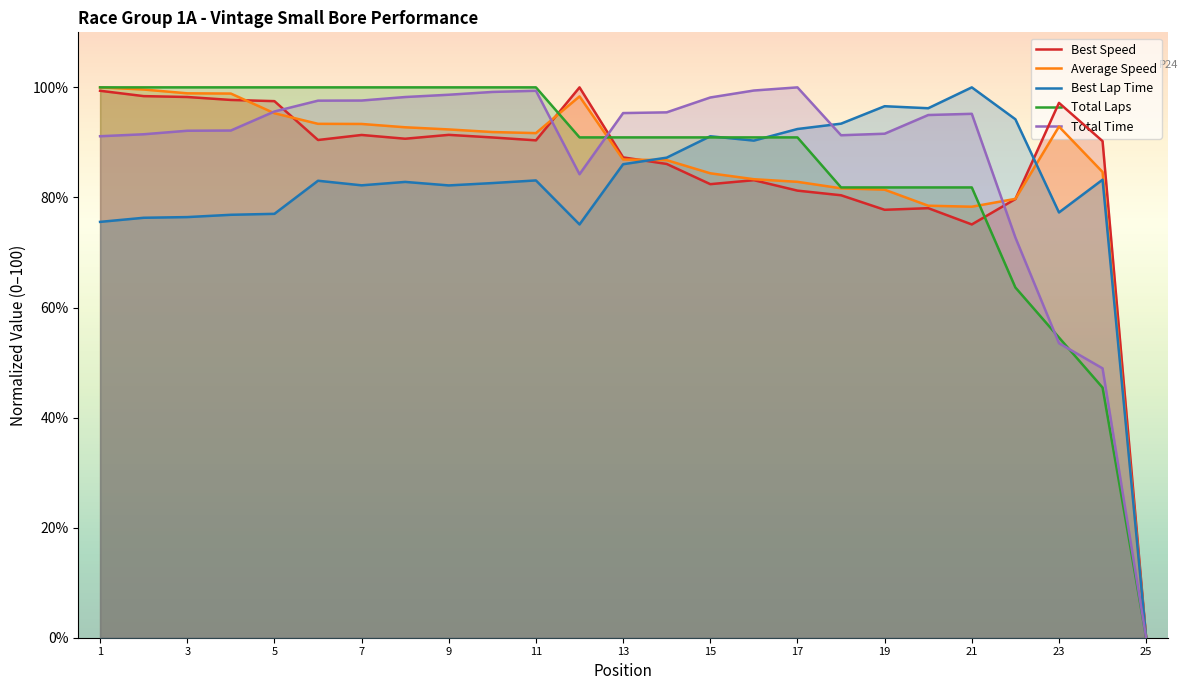

What is the label of the 14th point from the left?

Jeff Kerney